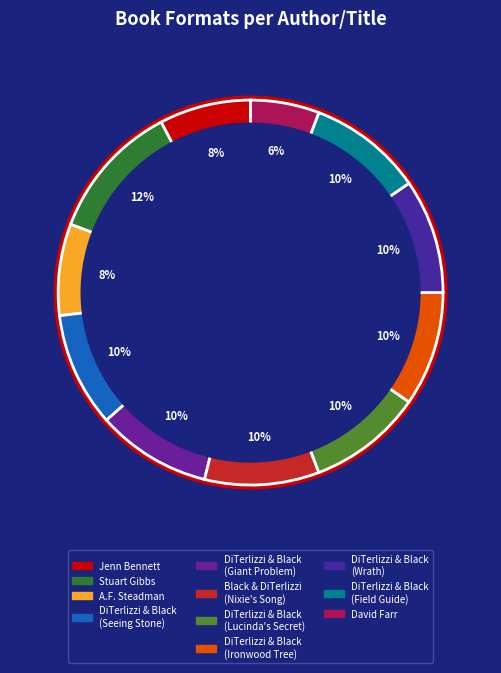

What portion of the pie excludes David Farr?

94.2%